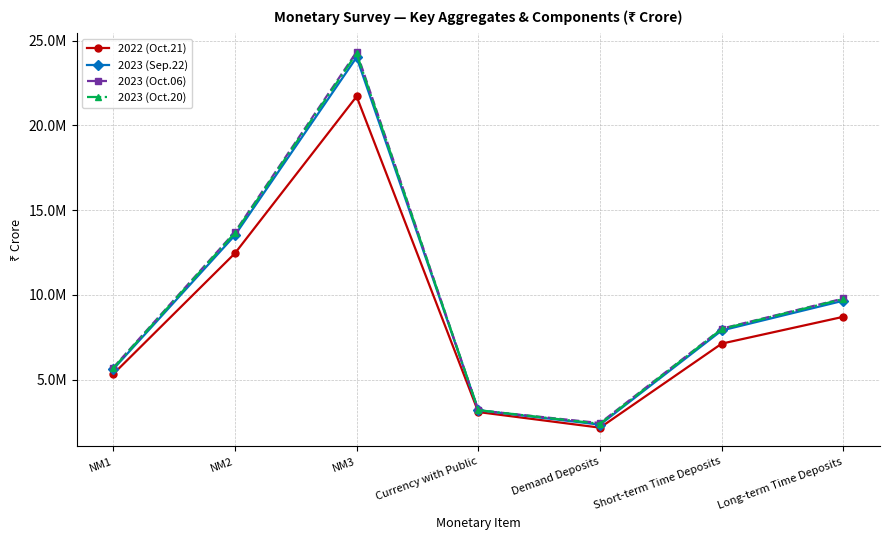

Which has a higher value, NM1 or Demand Deposits?

NM1